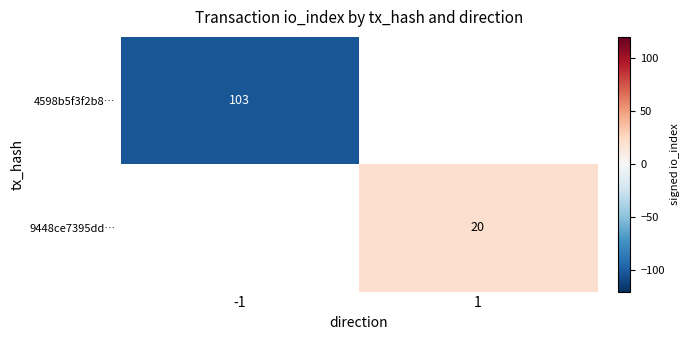

True or false: 4598b5f3f2b8… has a value of 103 at -1.

True